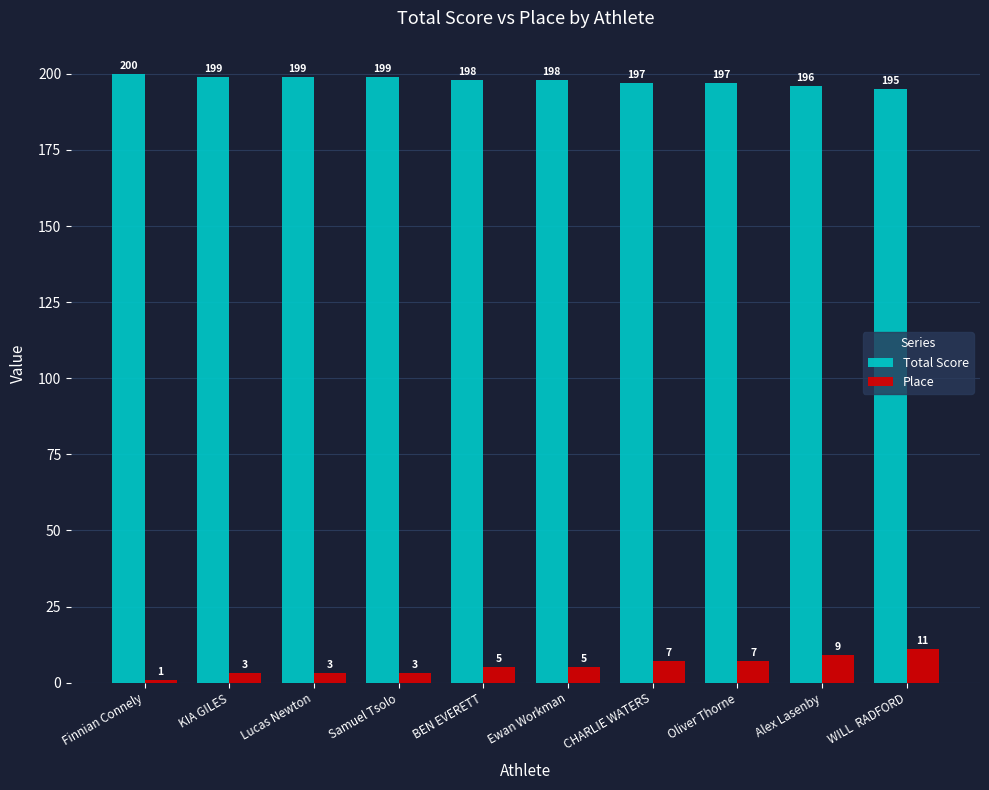

What is the sum of the Place values at BEN EVERETT and Oliver Thorne?

12